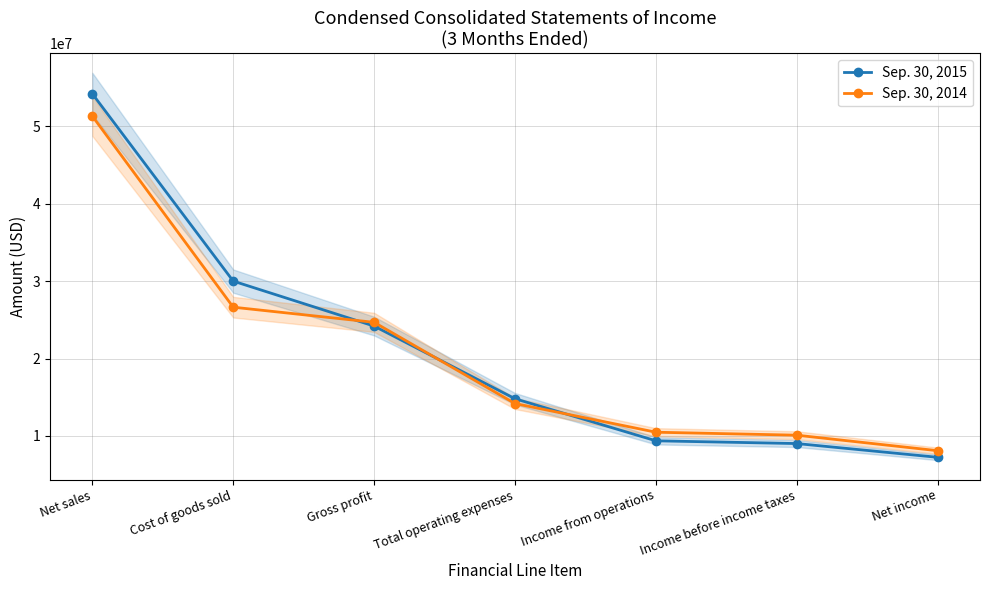

At how many categories does at least one series exceed 35010774?

1